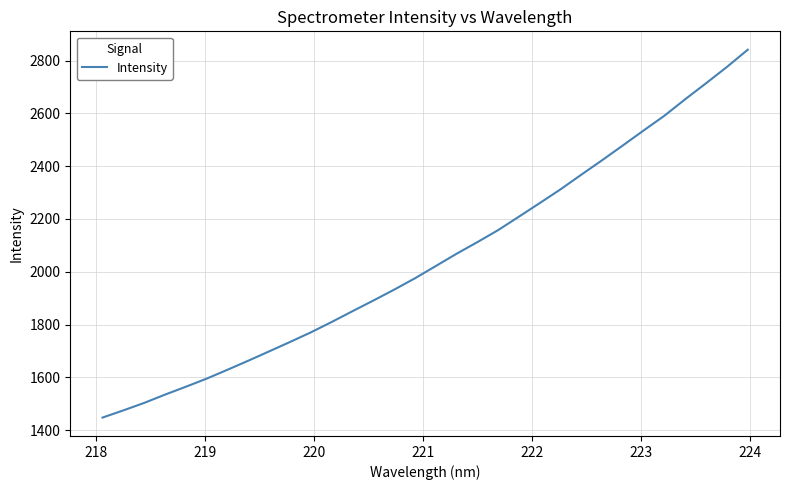

What is the average value?

2049.9